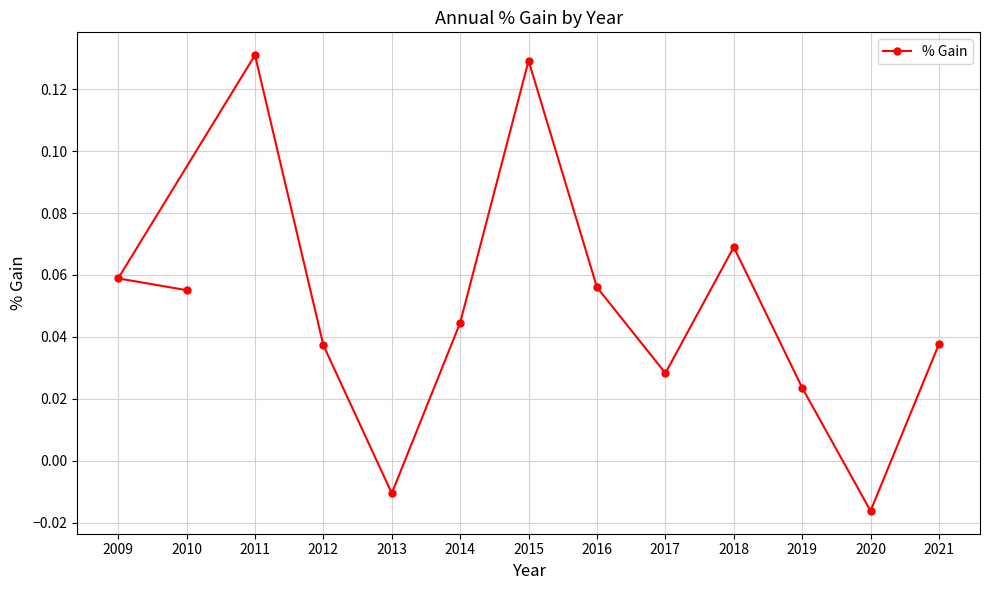

Reading left to right, extract all data points from this chart.

2010=0.1	2009=0.1	2011=0.1	2012=0.0	2013=-0.0	2014=0.0	2015=0.1	2016=0.1	2017=0.0	2018=0.1	2019=0.0	2020=-0.0	2021=0.0